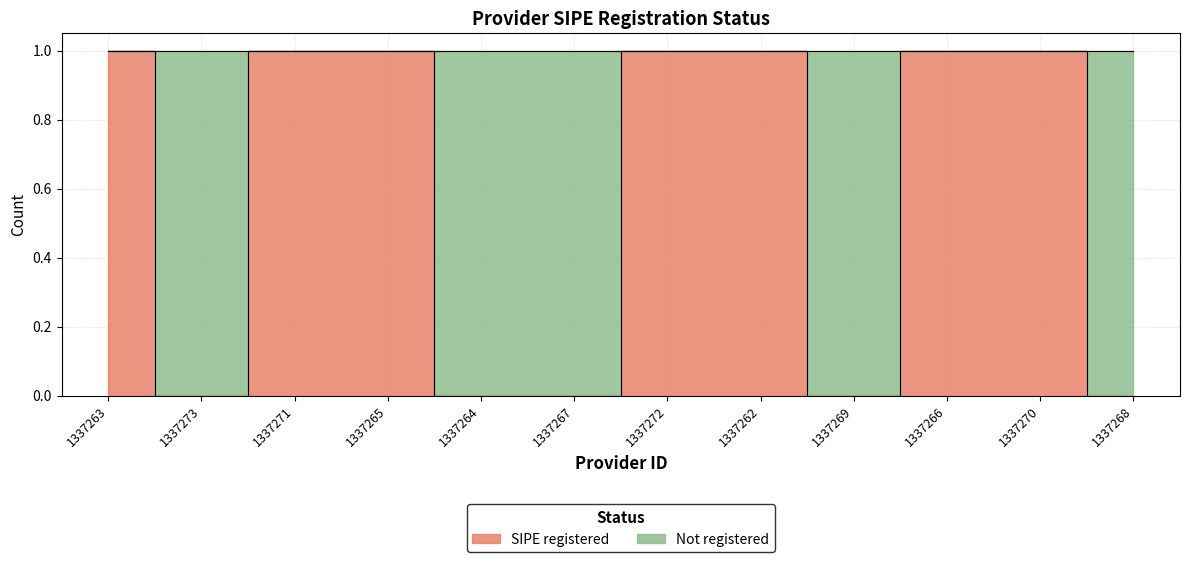

What is the sum of the values at 1337264 and 1337272?

1